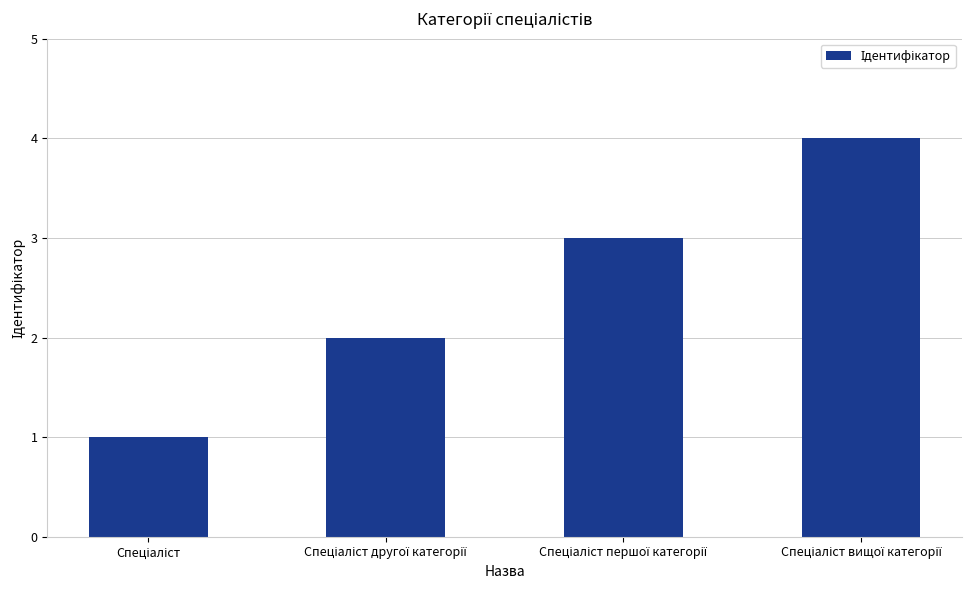

What is the greatest value displayed?

4